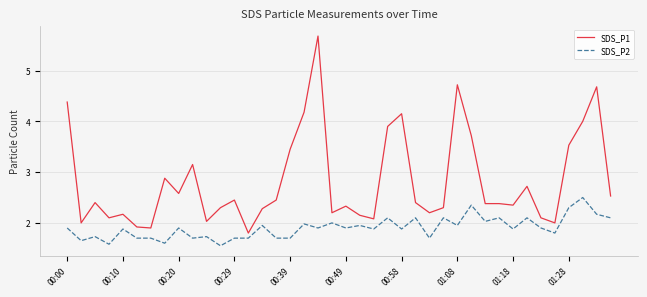

True or false: SDS_P2 and SDS_P1 cross at least once.

False